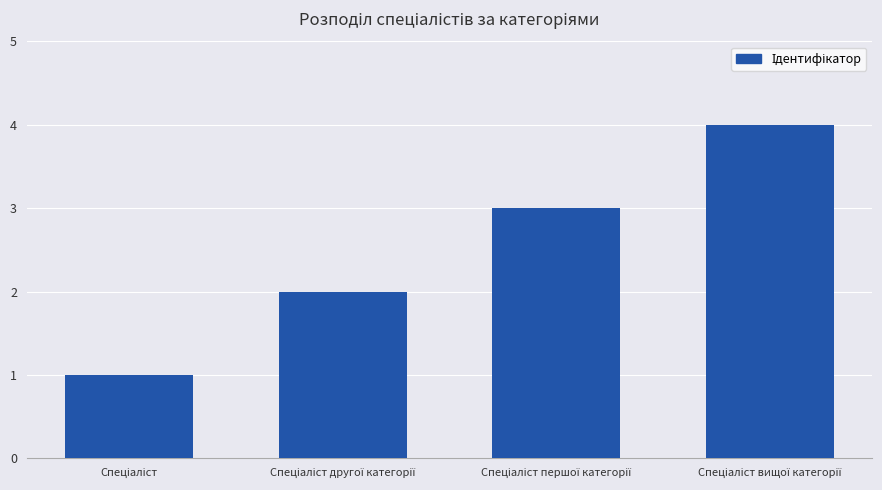

What is the sum of all values?

10